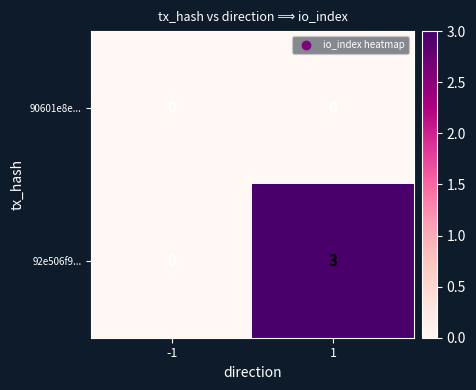

Rank the series by their maximum value, from lowest to highest.

90601e8e..., 92e506f9...